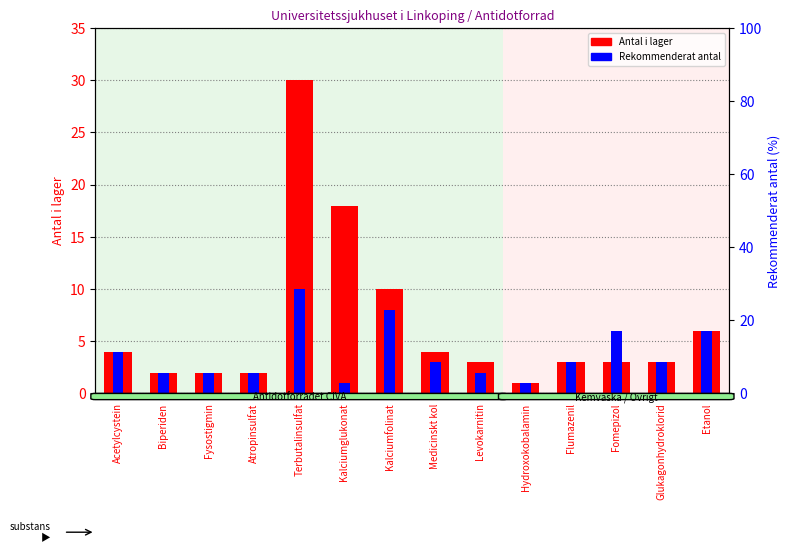

What is the minimum value for Rekommenderat antal?

1